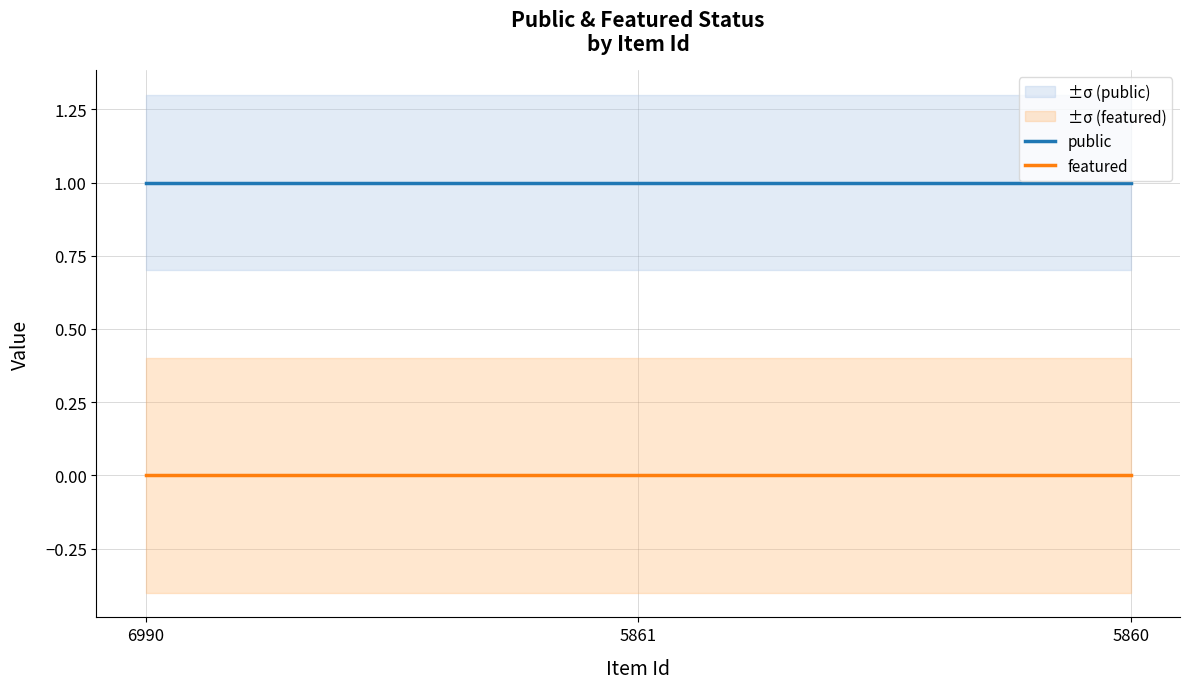

Reading right to left, transcribe all the data shown in this chart.

public: 5860=1	5861=1	6990=1
featured: 5860=0	5861=0	6990=0